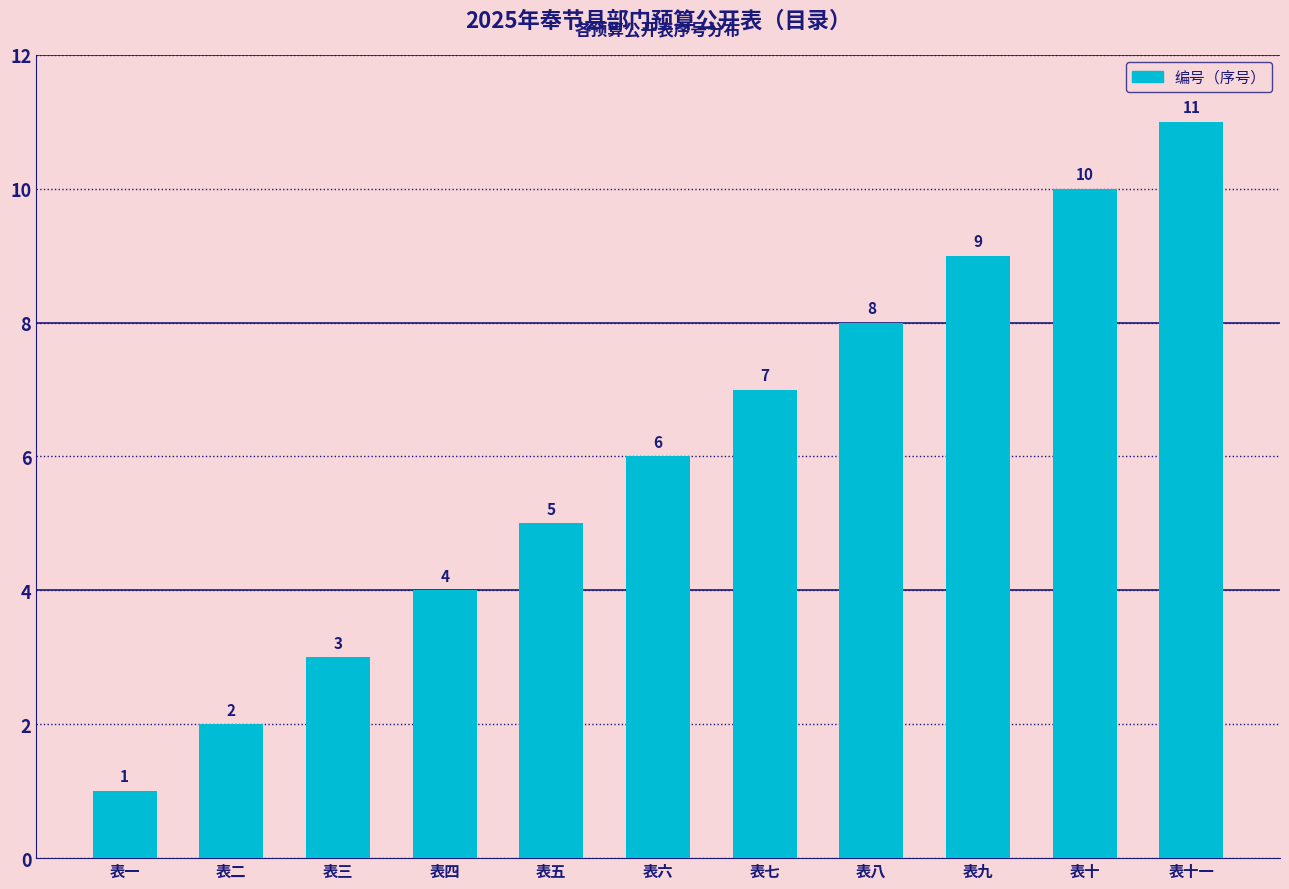

Reading left to right, list all the values displayed in this chart.

表一=1	表二=2	表三=3	表四=4	表五=5	表六=6	表七=7	表八=8	表九=9	表十=10	表十一=11